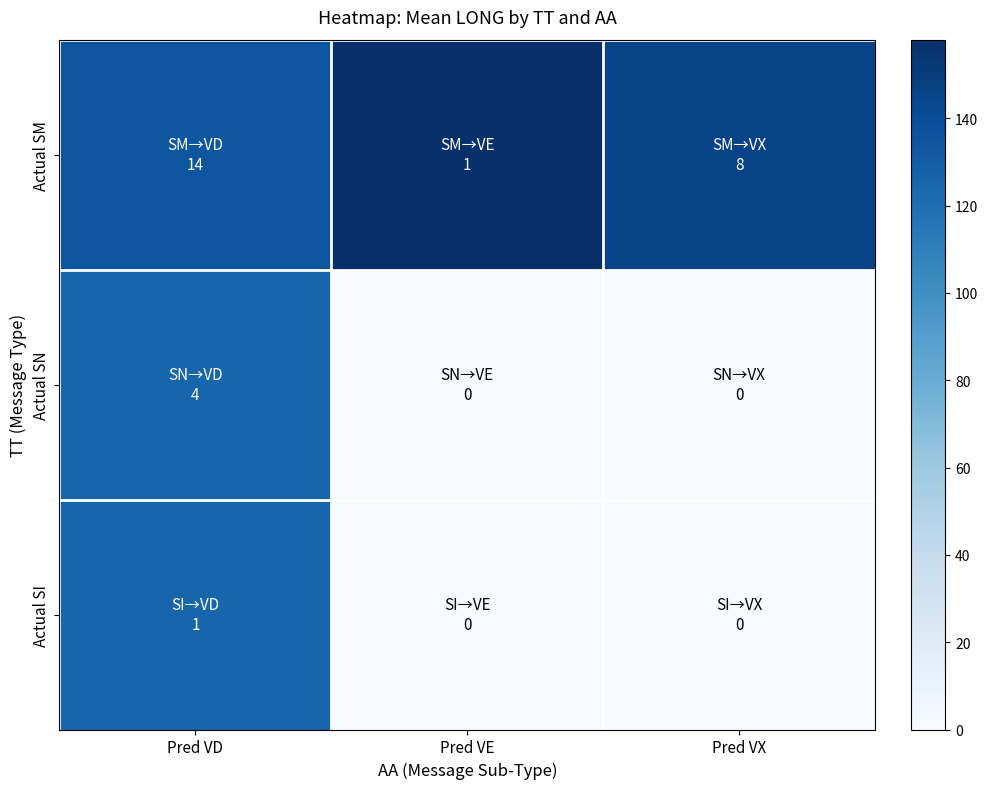

Count the number of data series in this chart.

3